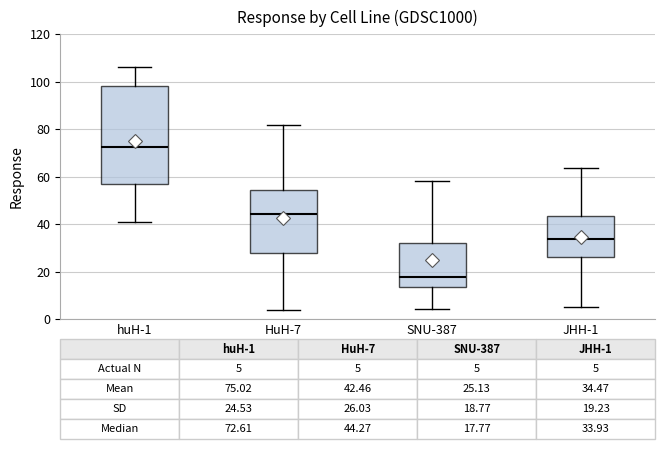

Which box is the tallest, from its lower edge to its upper edge?

huH-1